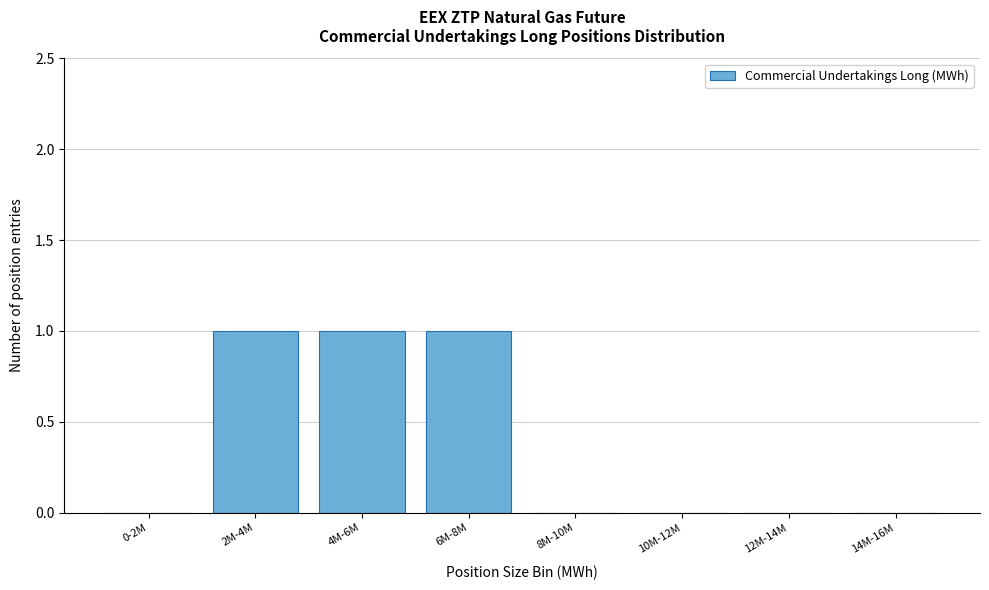

Reading left to right, what are all the values shown in this chart?

0-2M=0	2M-4M=1	4M-6M=1	6M-8M=1	8M-10M=0	10M-12M=0	12M-14M=0	14M-16M=0